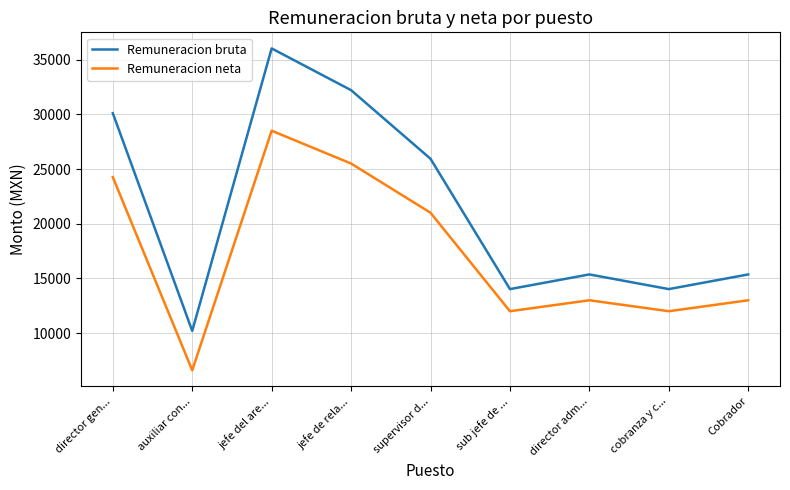

Rank the series at jefe del are... from lowest to highest value.

Remuneracion neta, Remuneracion bruta